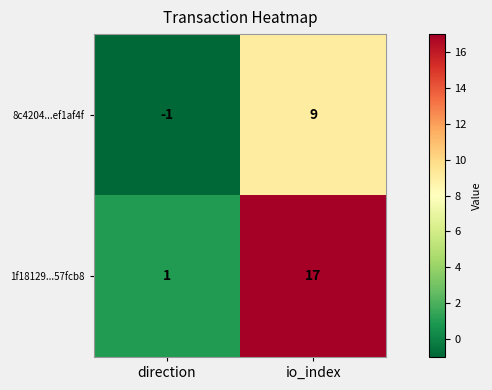

At how many categories does at least one series exceed 9?

1